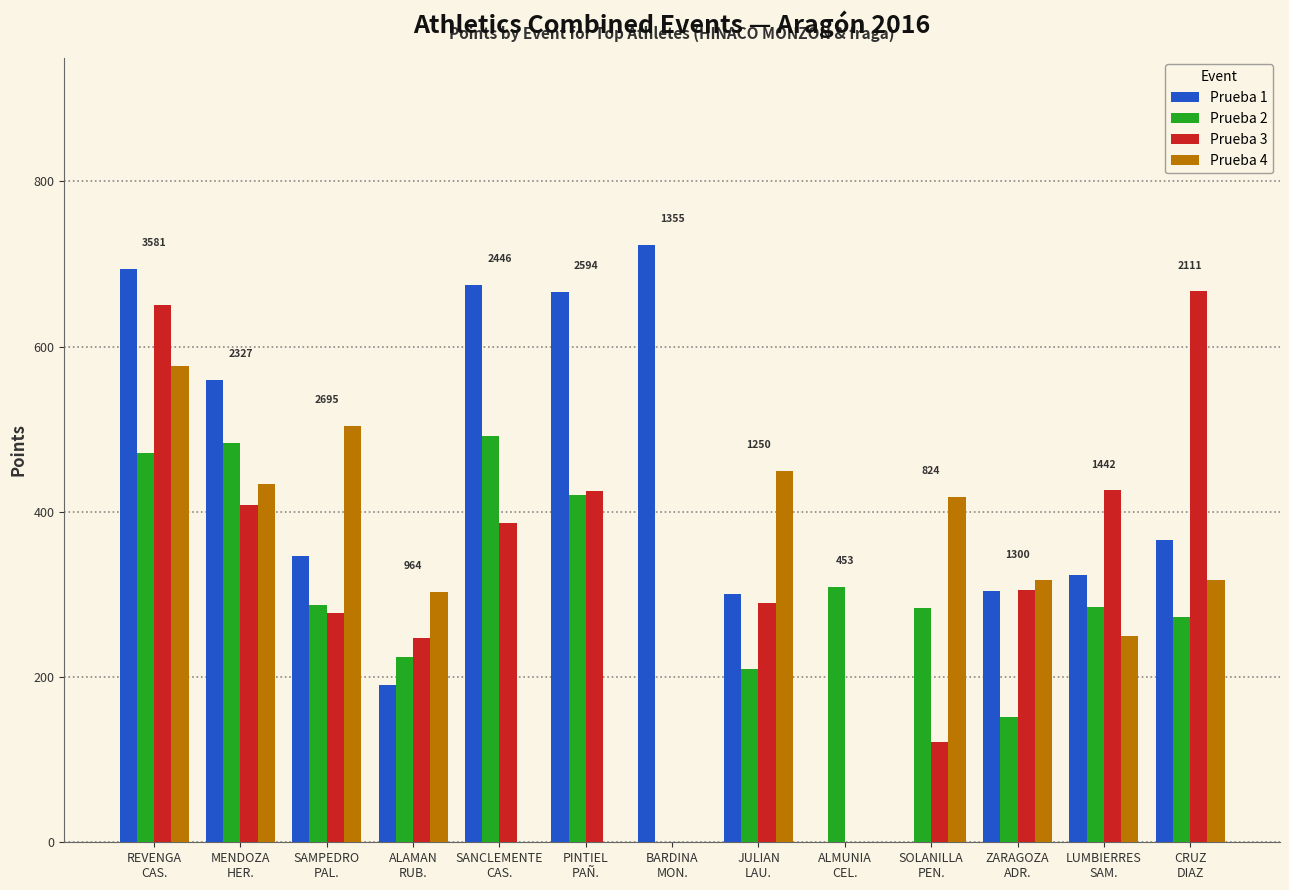

Which series has the largest total across all categories?

Prueba 1